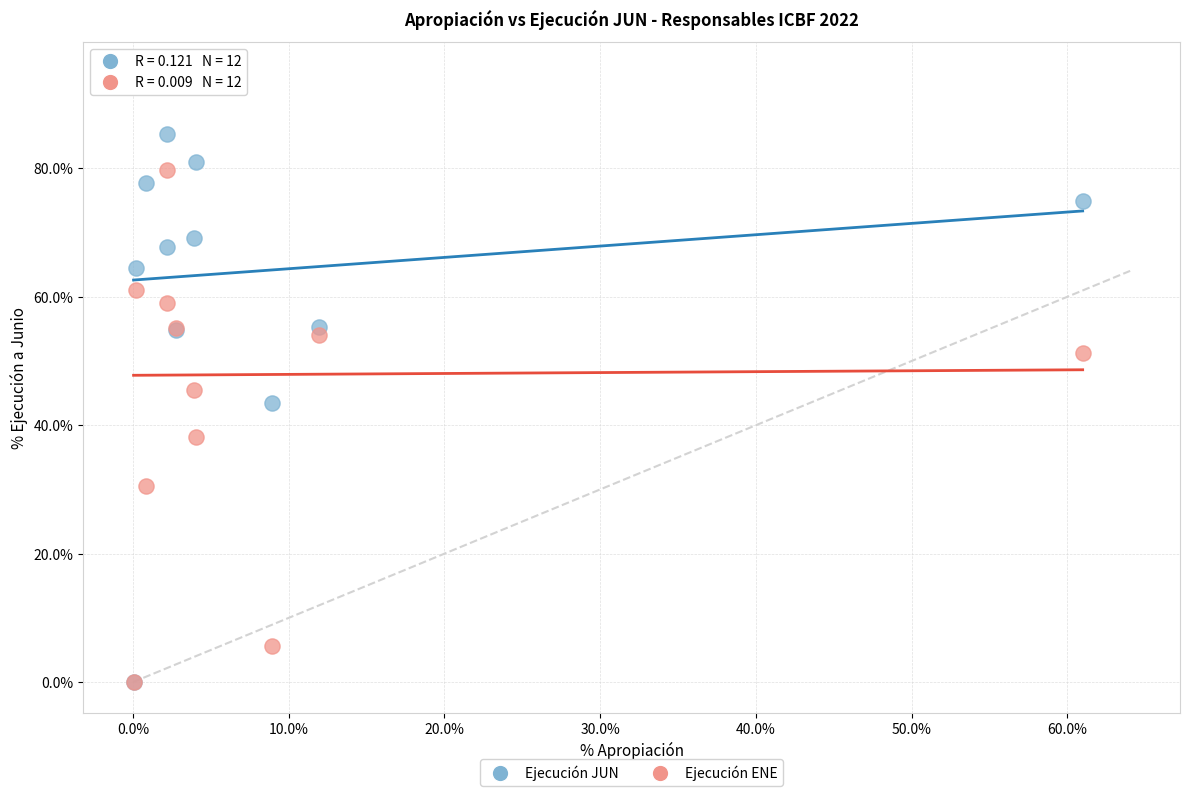

What are all the series names shown in the legend?

Ejecución JUN, Ejecución ENE